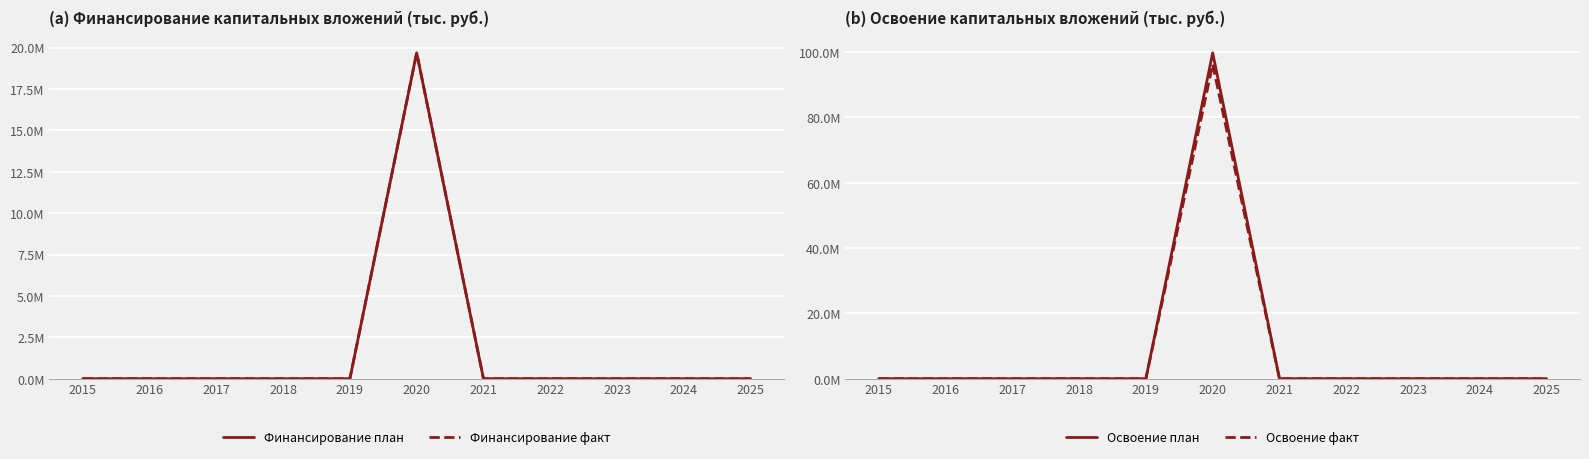

True or false: Освоение факт and Освоение план intersect in this chart.

False